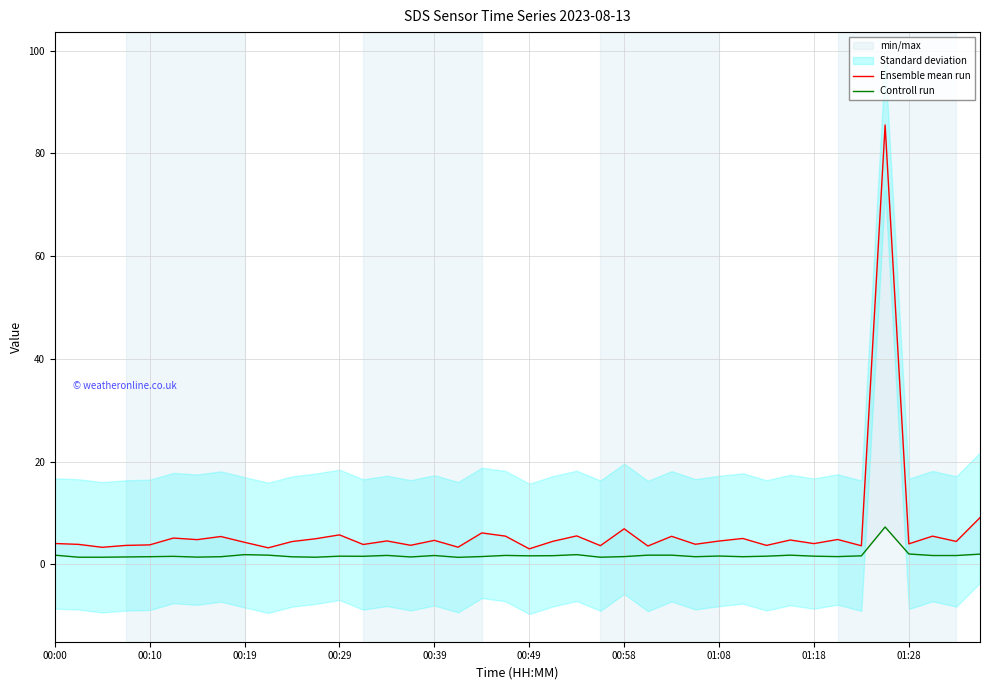

At which category is the sum across all series the highest?

35